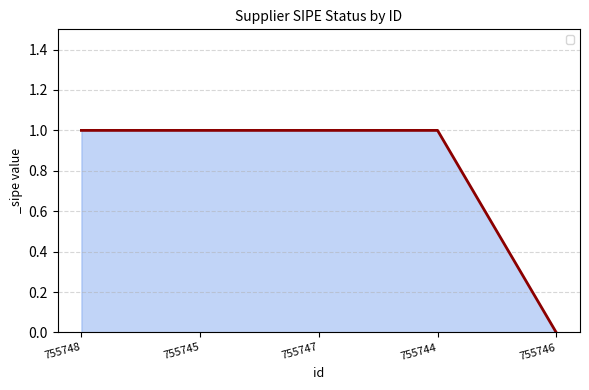

What position from the right is 755744?

2